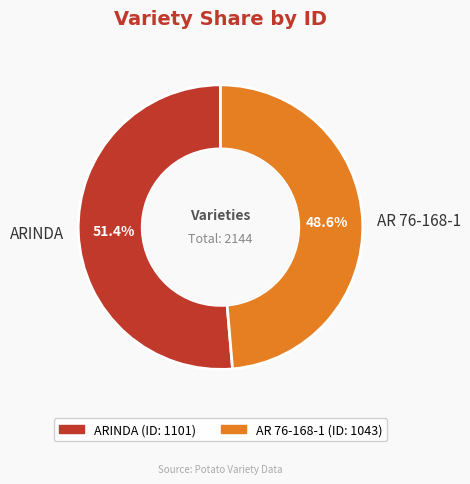

How many segments does this pie chart have?

2